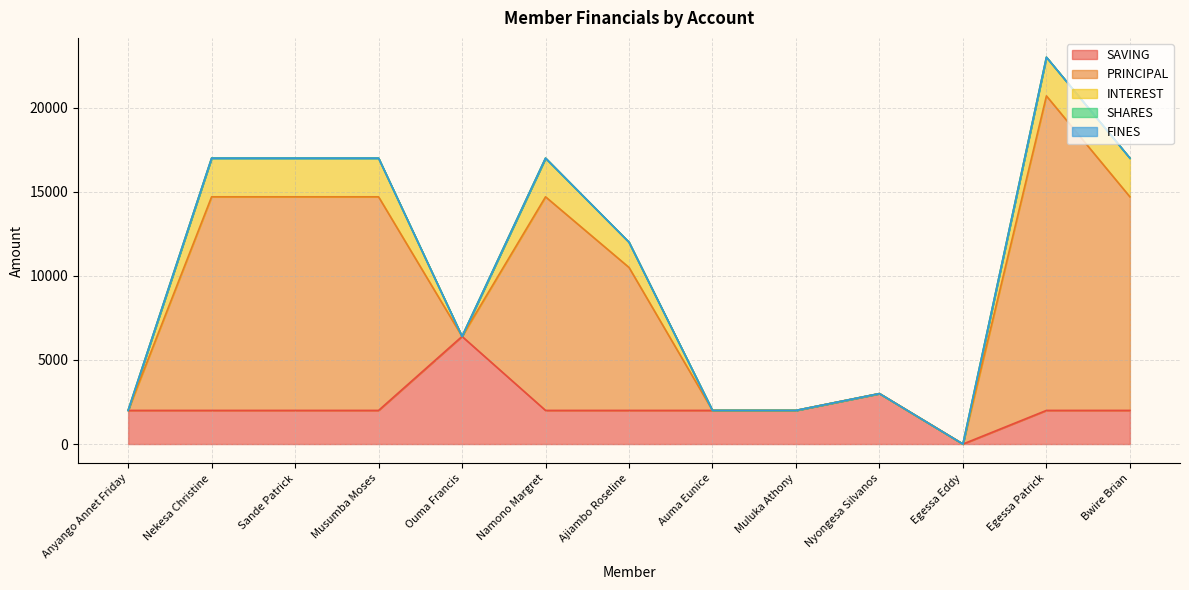

Does the chart display data point markers on the line(s)?

No